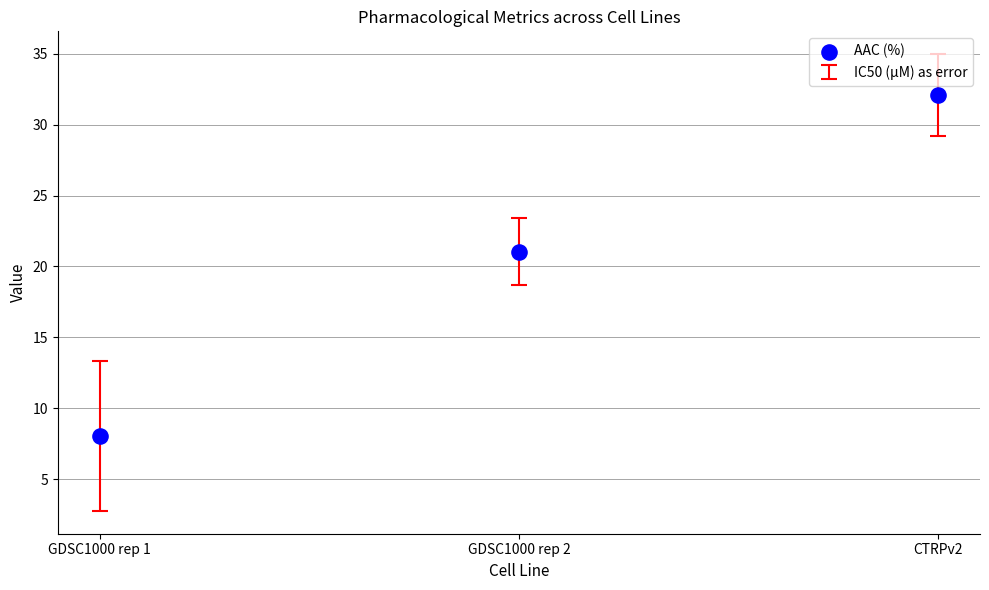

What Y value in the scatter plot is closest to 20?

21.0